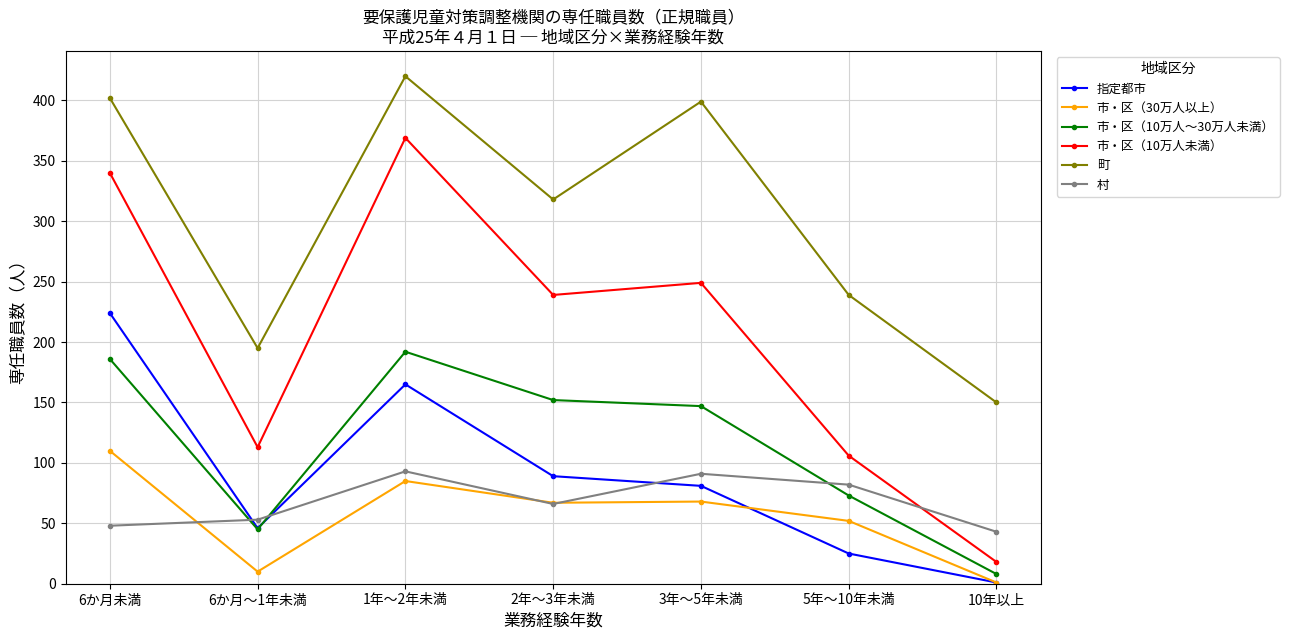

What position from the right is 3年～5年未満?

3